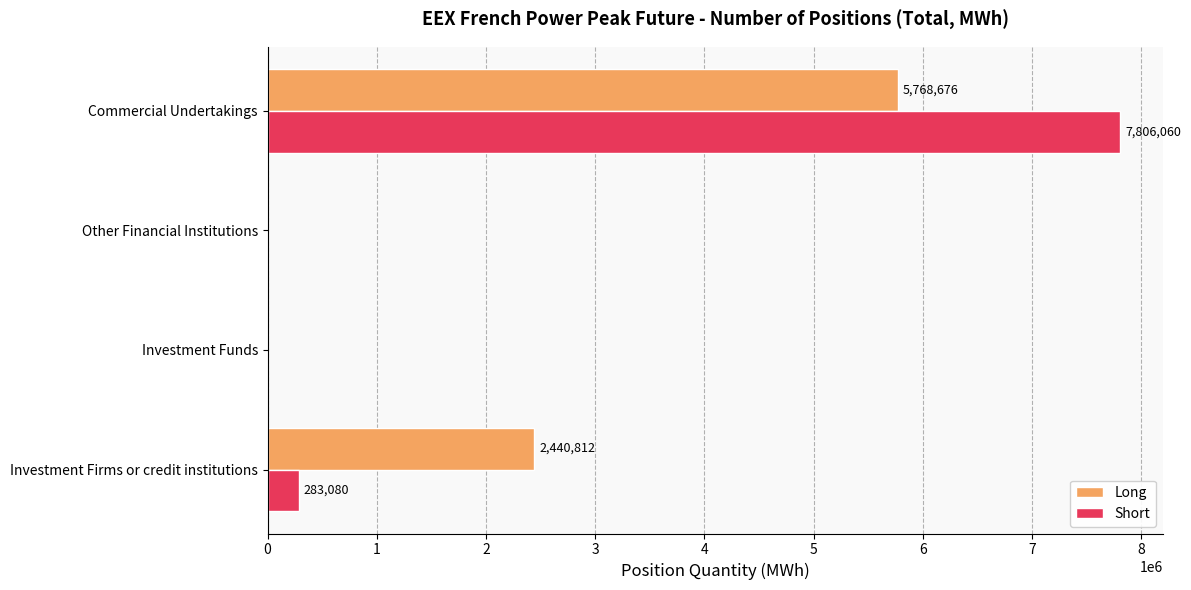

Is it true that Long equals 5768676 at Commercial Undertakings?

True